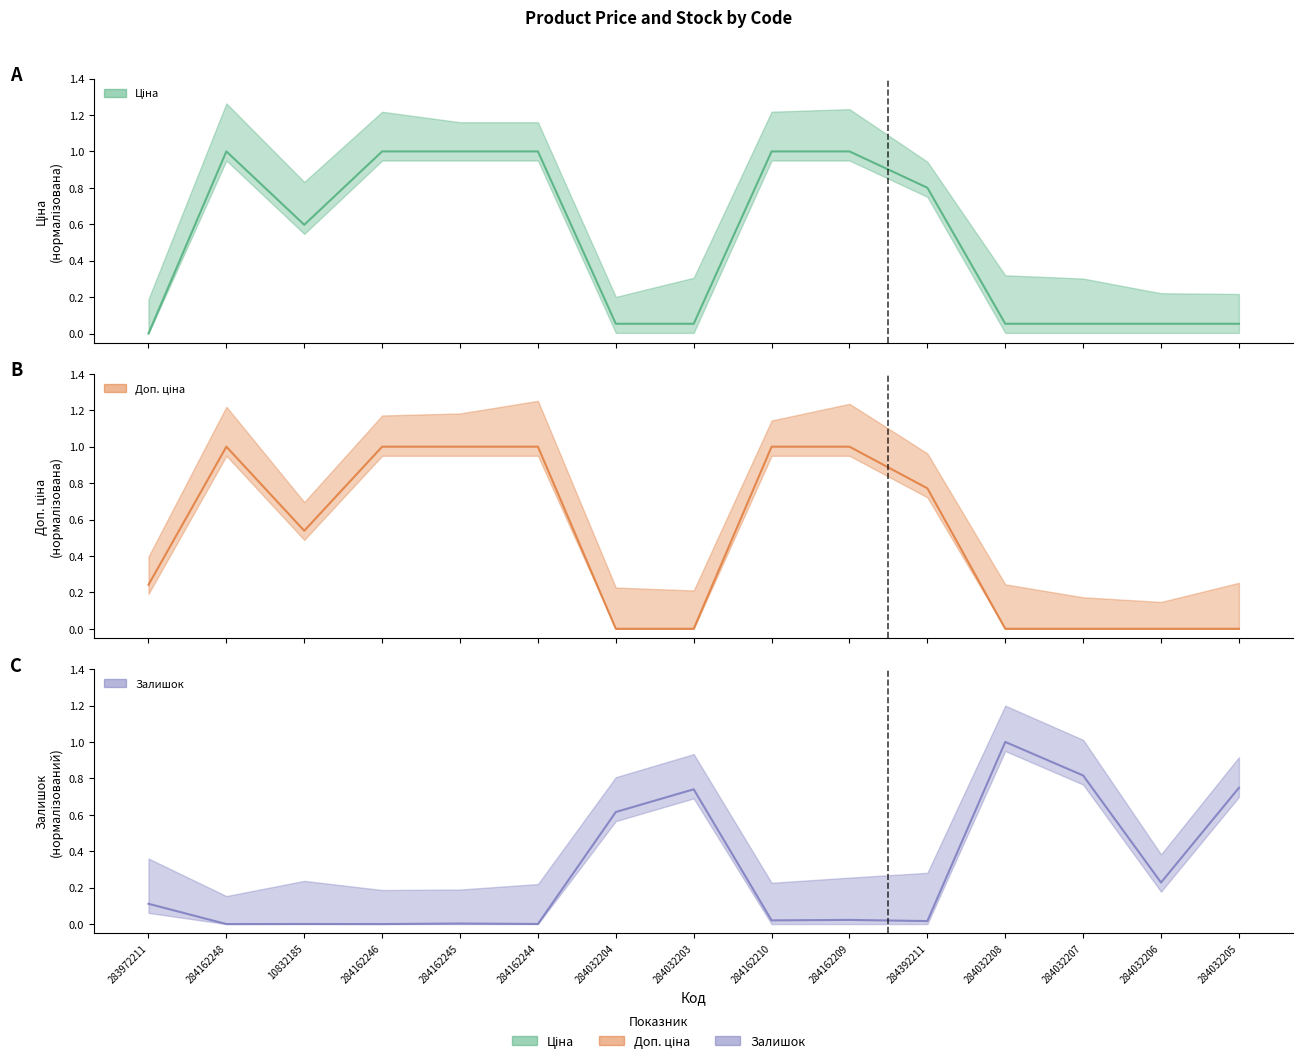

Which has a higher value, 284162209 or 284032203?

284162209